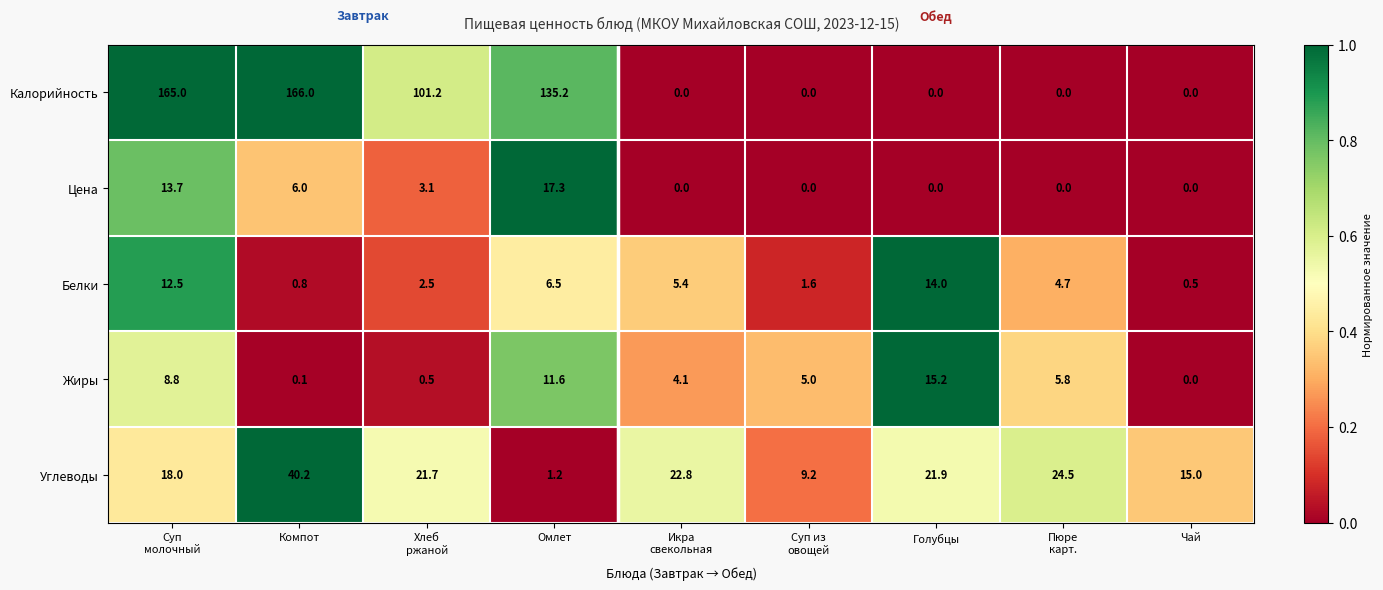

True or false: Цена has a value of 0.0 at Голубцы.

True